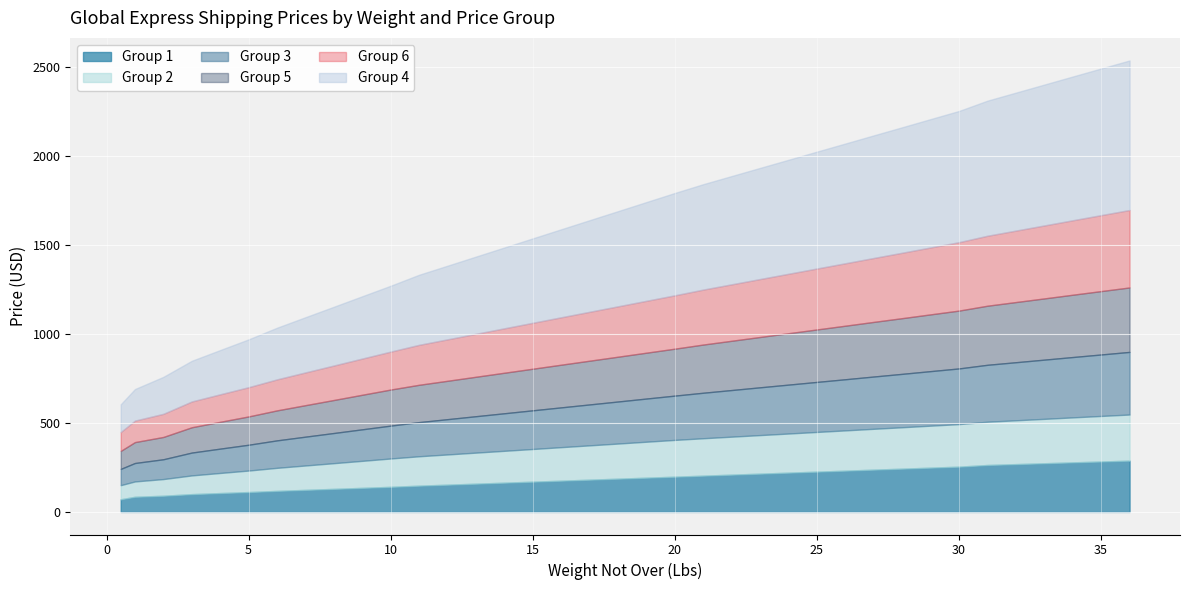

True or false: Group 6 has more than 1 points higher than both neighbors.

False